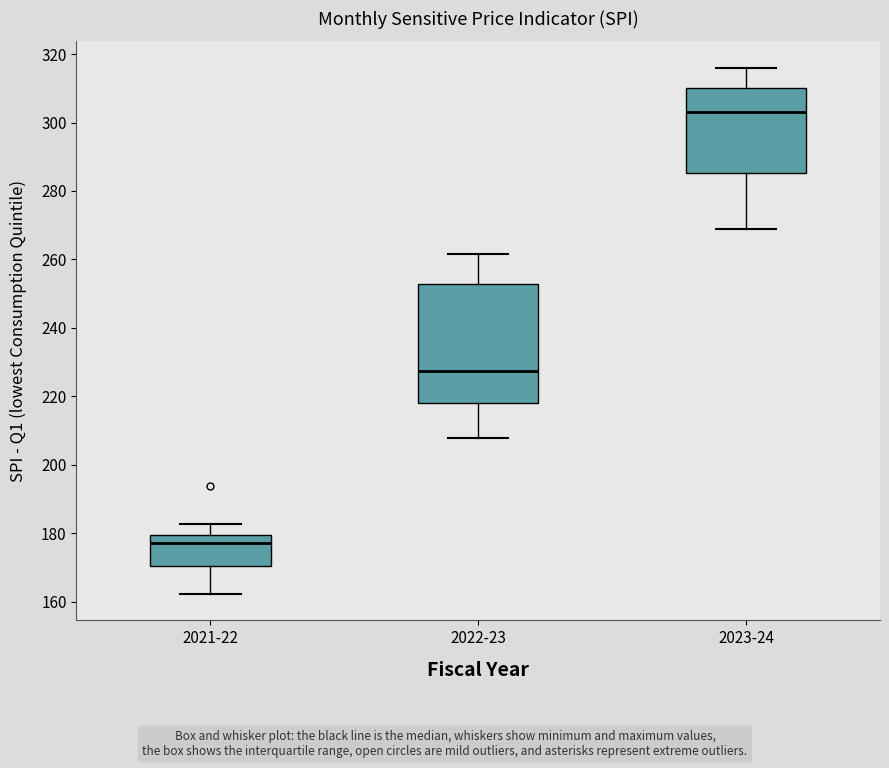

Where is the upper edge of the box for 2023-24 on the y-axis? The values are not printed on the chart, so give them approximately, as read against the axis.

310